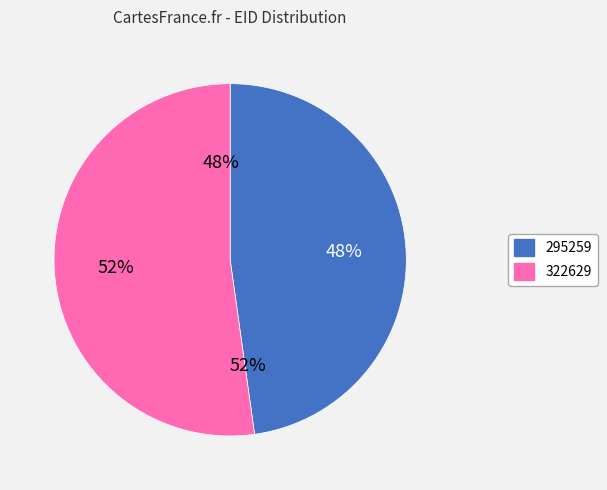

Is it true that 322629 is 52% of the pie?

True